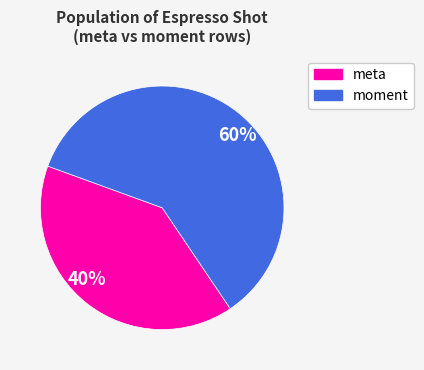

True or false: 40% accounts for 40% of the total.

True